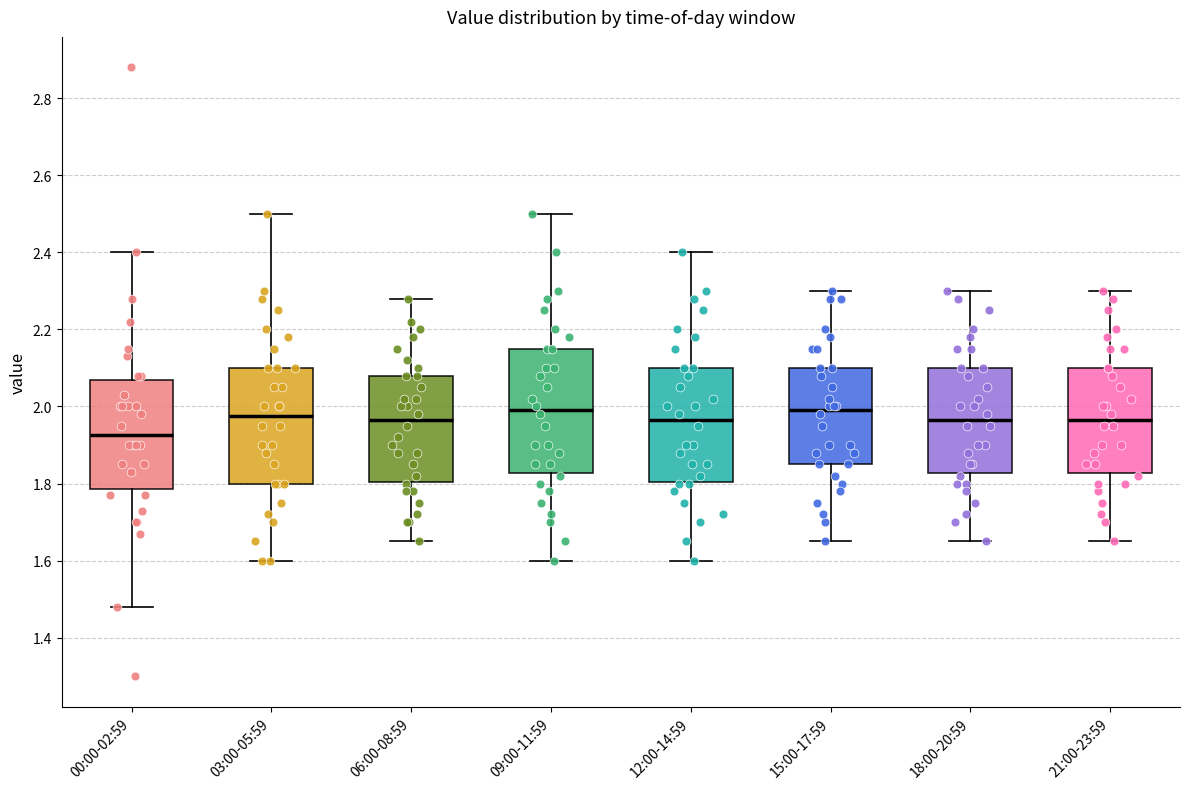

Reading left to right, read every box against the y-axis: the position of its median line, the range the box covers, and the ends of its whiskers. The values are not printed on the chart, so give them approximately, as read against the axis.

00:00-02:59: median 1.92, box 1.78 to 2.06, whiskers 1.48 to 2.40
03:00-05:59: median 1.98, box 1.80 to 2.10, whiskers 1.60 to 2.50
06:00-08:59: median 1.96, box 1.80 to 2.08, whiskers 1.66 to 2.28
09:00-11:59: median 2.00, box 1.82 to 2.16, whiskers 1.60 to 2.50
12:00-14:59: median 1.96, box 1.80 to 2.10, whiskers 1.60 to 2.40
15:00-17:59: median 2.00, box 1.86 to 2.10, whiskers 1.66 to 2.30
18:00-20:59: median 1.96, box 1.82 to 2.10, whiskers 1.66 to 2.30
21:00-23:59: median 1.96, box 1.82 to 2.10, whiskers 1.66 to 2.30